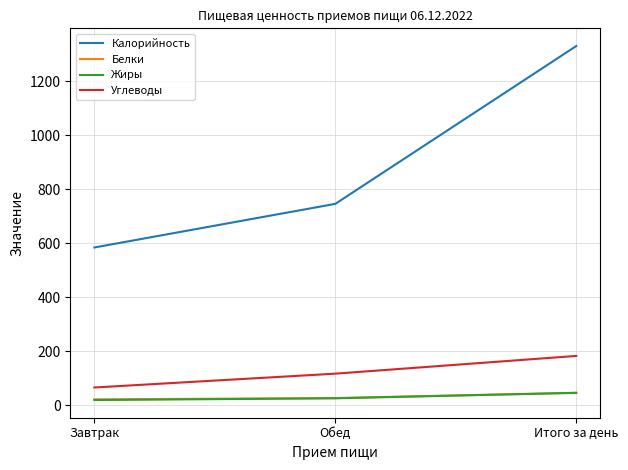

At which label is Белки closest to 34?

Обед